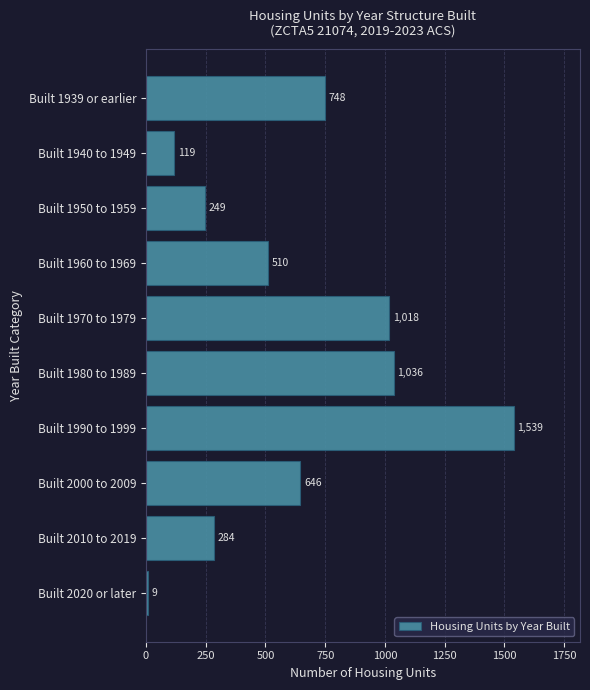

Reading bottom to top, extract all data points from this chart.

9	284	646	1539	1036	1018	510	249	119	748